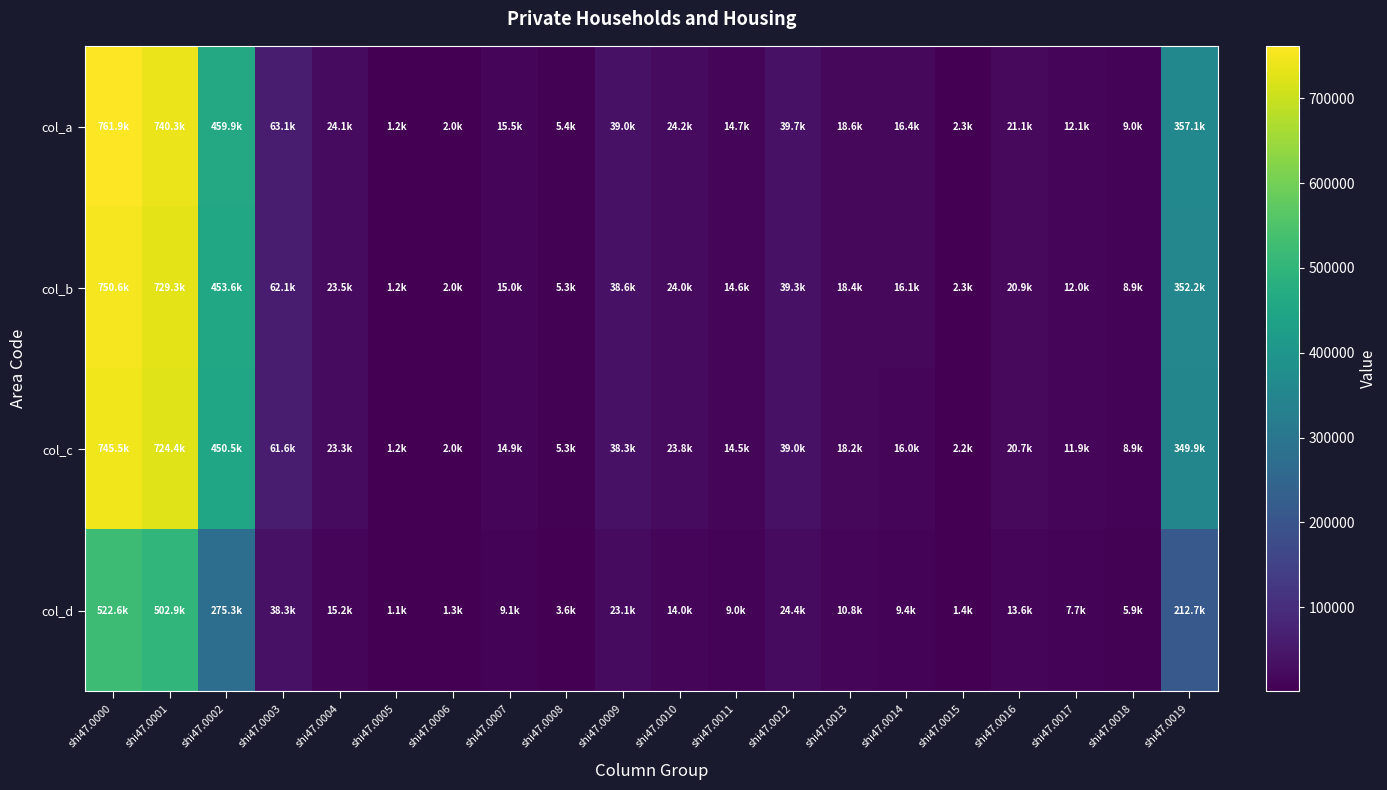

The col_b series shows 352214 at shi47.0019. True or false?

True